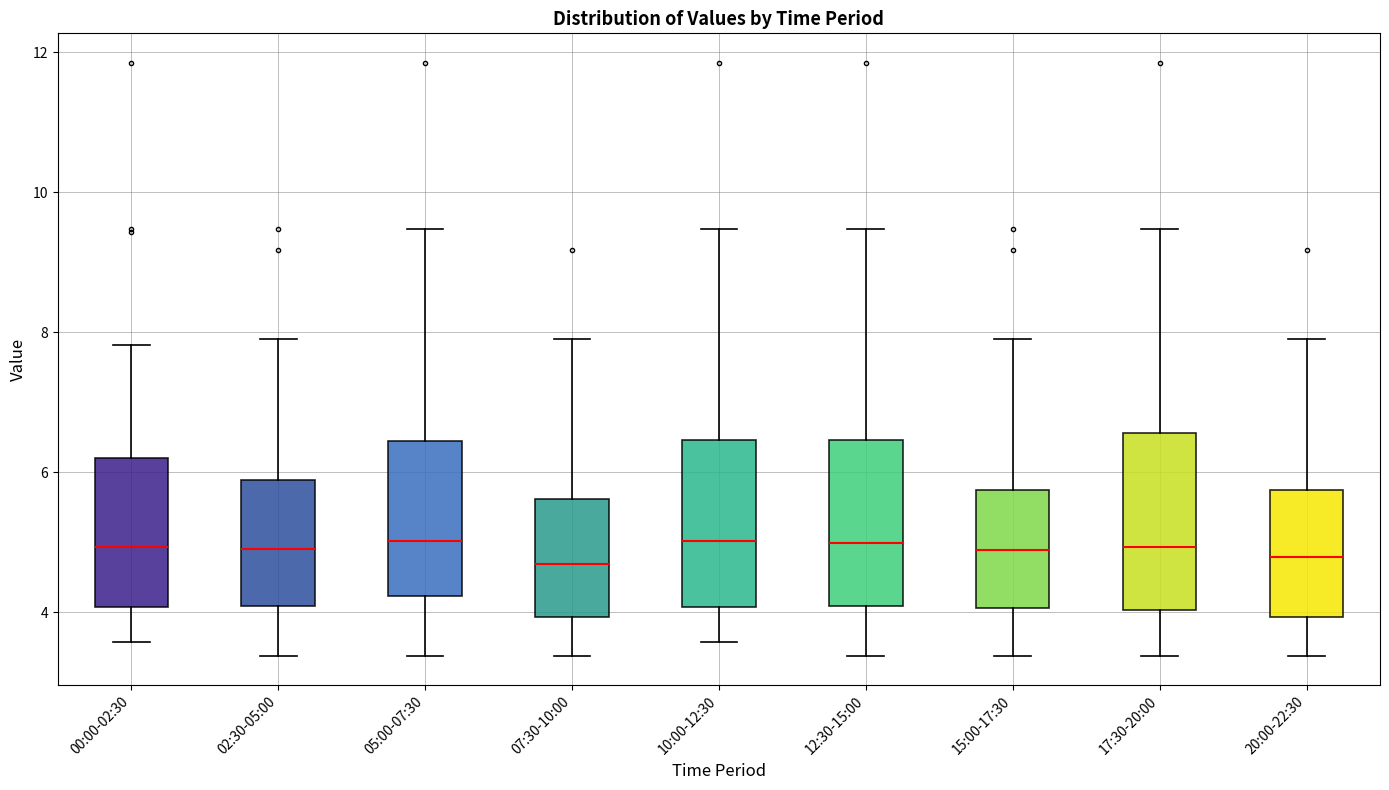

Where does the median line of the box for 00:00-02:30 sit on the y-axis? The values are not printed on the chart, so give them approximately, as read against the axis.

5.0